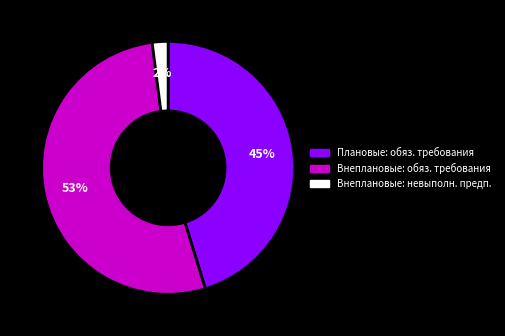

Is there a majority slice in this chart?

Yes